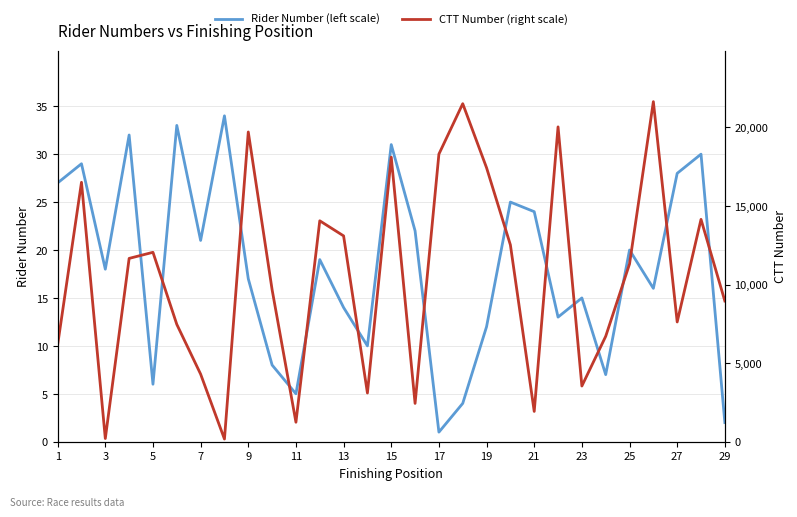

True or false: CTT Number (right scale) and Rider Number (left scale) cross at least once.

False